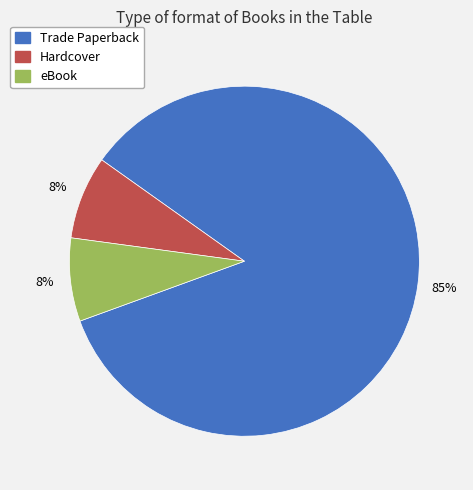

To the nearest percent, what percentage of the pie is eBook?

8%